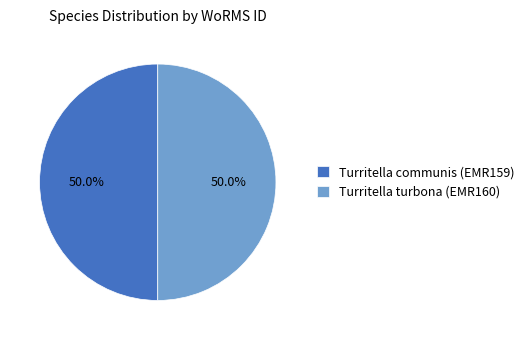

What is the ratio of the value at Turritella communis (EMR159) to the value at Turritella turbona (EMR160)?

1.0